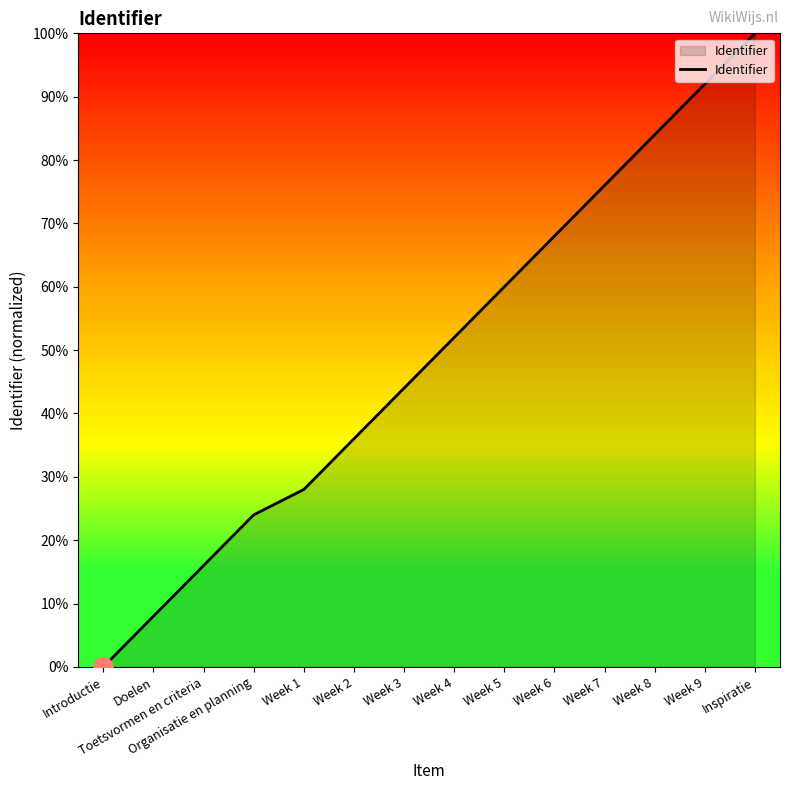

List the labels in order of value, largest first.

Inspiratie, Week 9, Week 8, Week 7, Week 6, Week 5, Week 4, Week 3, Week 2, Week 1, Organisatie en planning, Toetsvormen en criteria, Doelen, Introductie